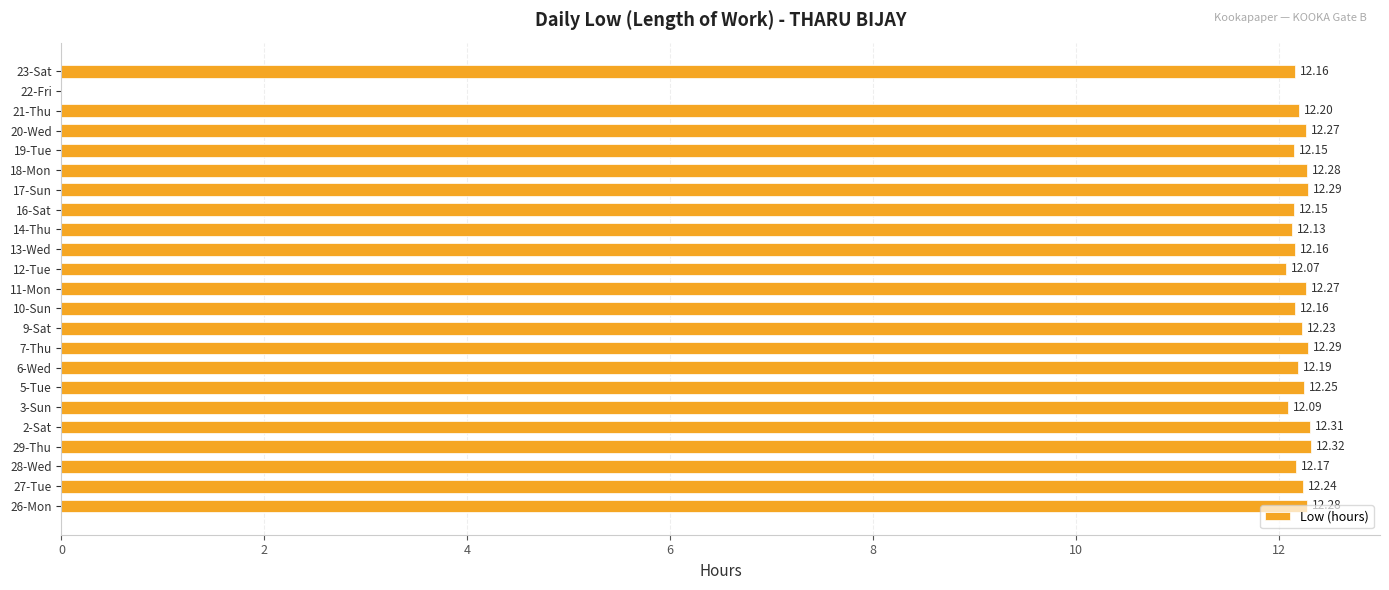

Approximately how many times larger is the value at 21-Thu compared to 20-Wed?

1.0